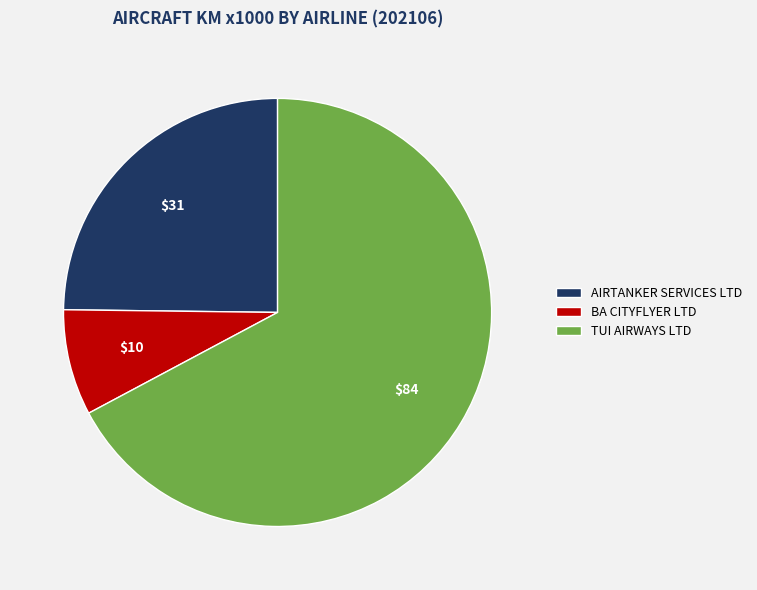

Combined, do TUI AIRWAYS LTD and BA CITYFLYER LTD account for over 50%?

Yes